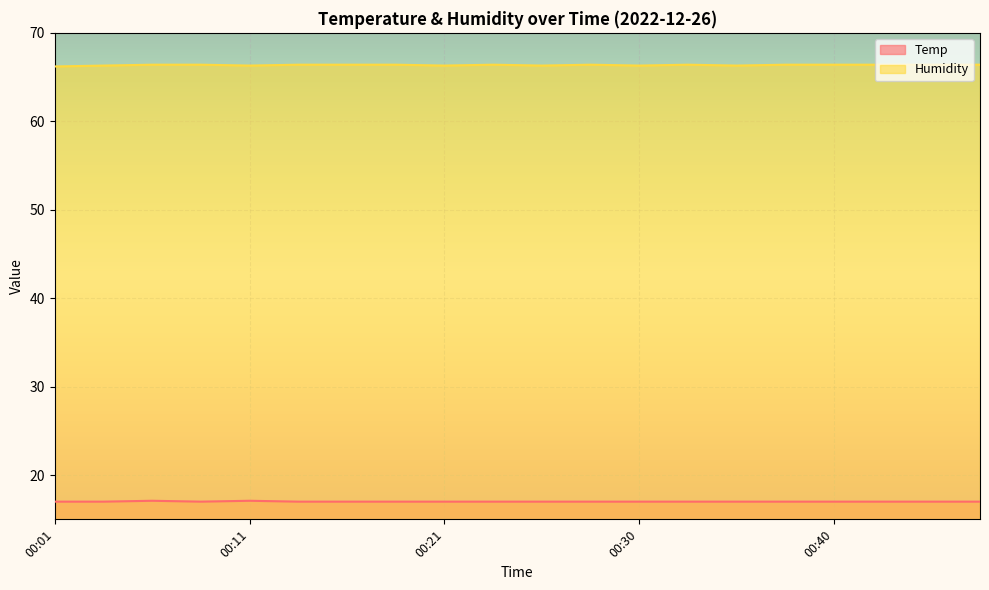

Count the Humidity values in the range 66 to 67.

20